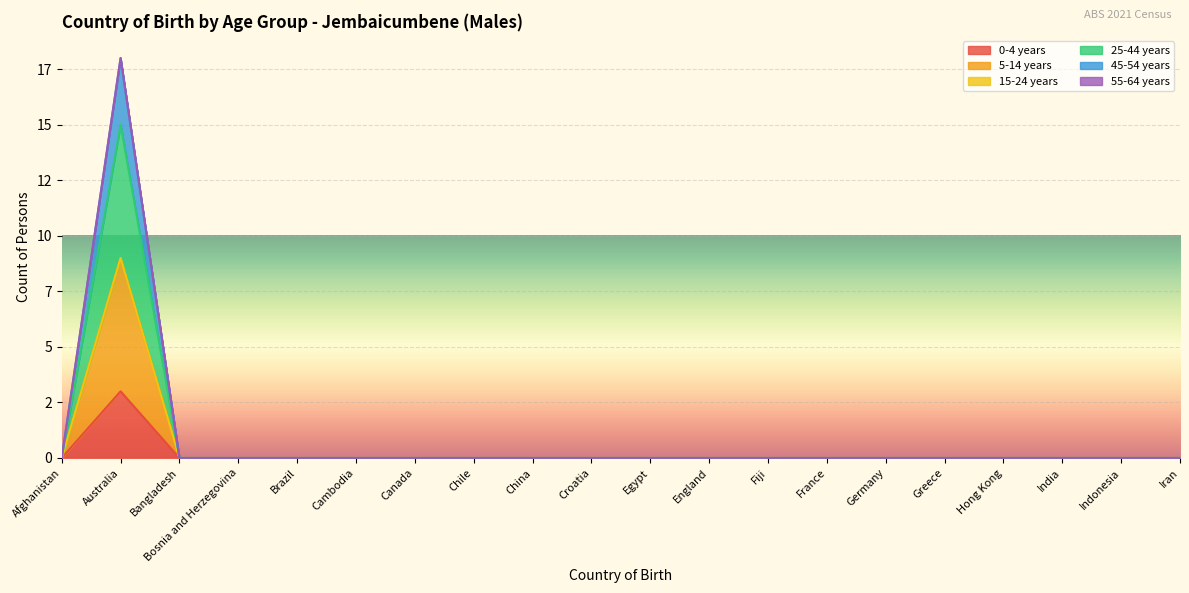

What is the label of the 14th point from the right?

Canada